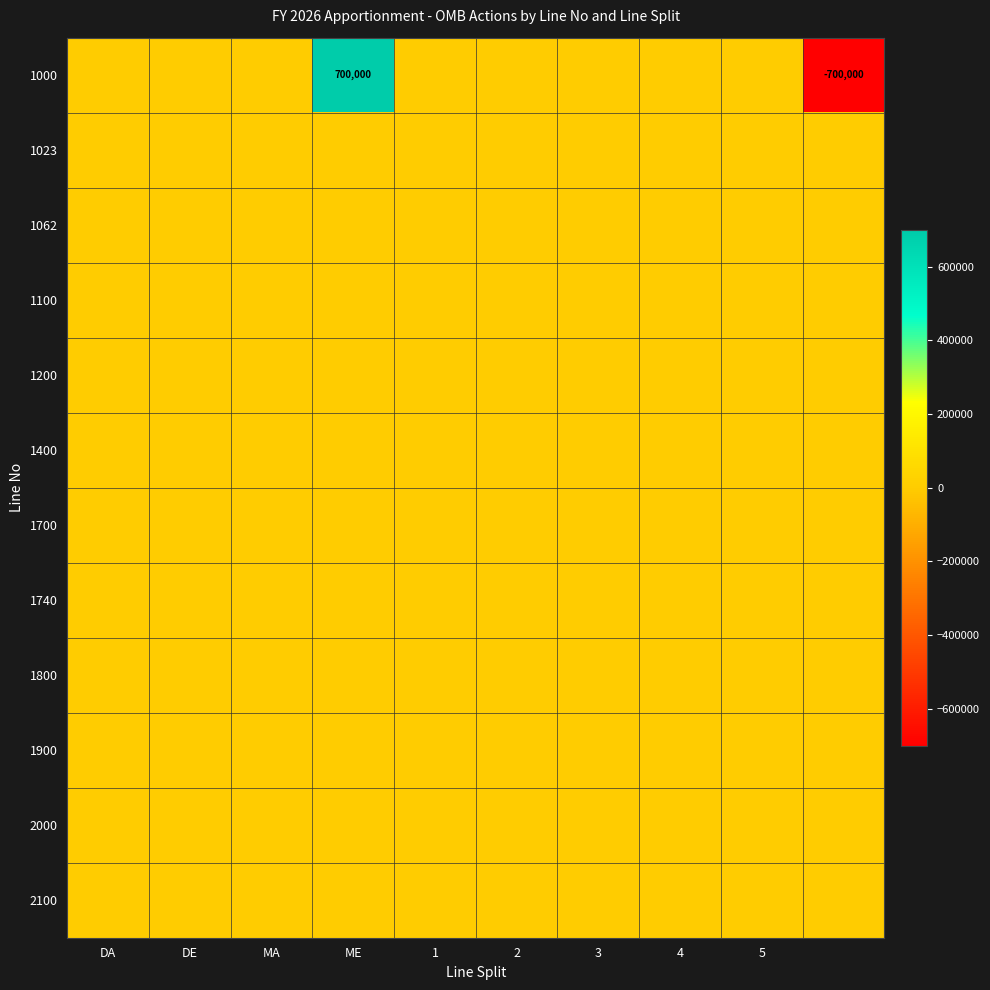

Between ME and 1, which series saw the biggest shift?

1000